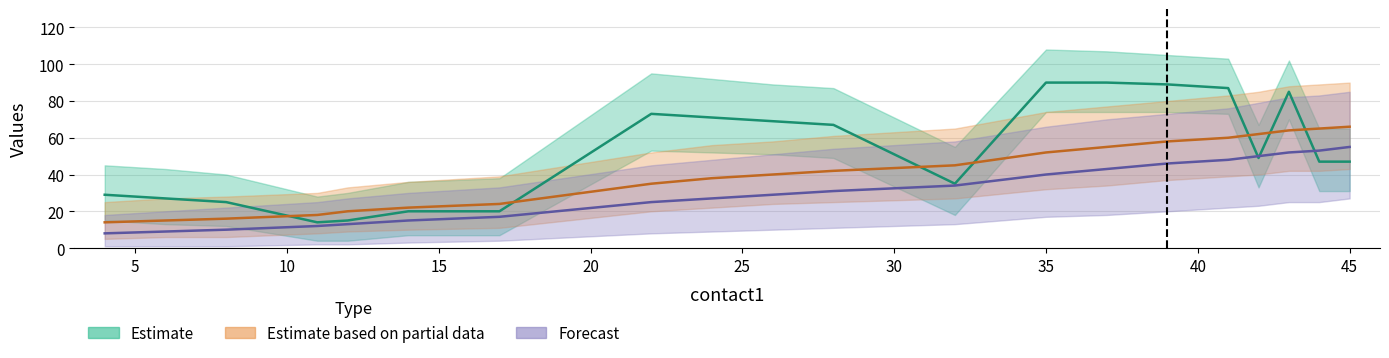

What is the difference between the second highest and minimum values in the Forecast series?

45